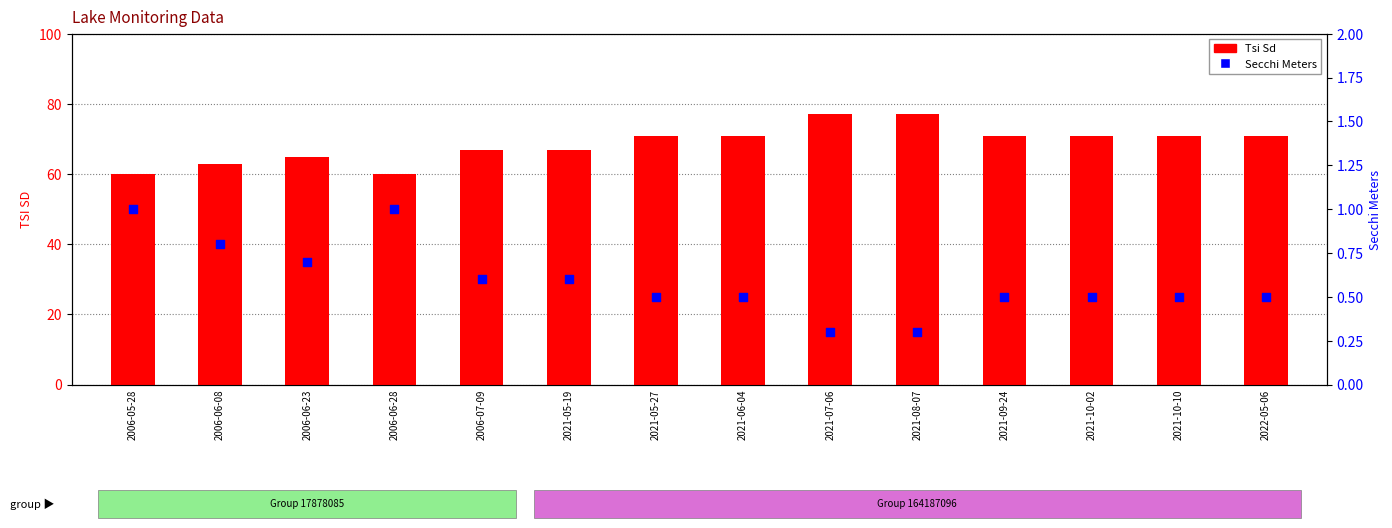

Is the value of Tsi Sd at 2021-05-27 greater than the value of Secchi Meters at 2006-07-09?

Yes